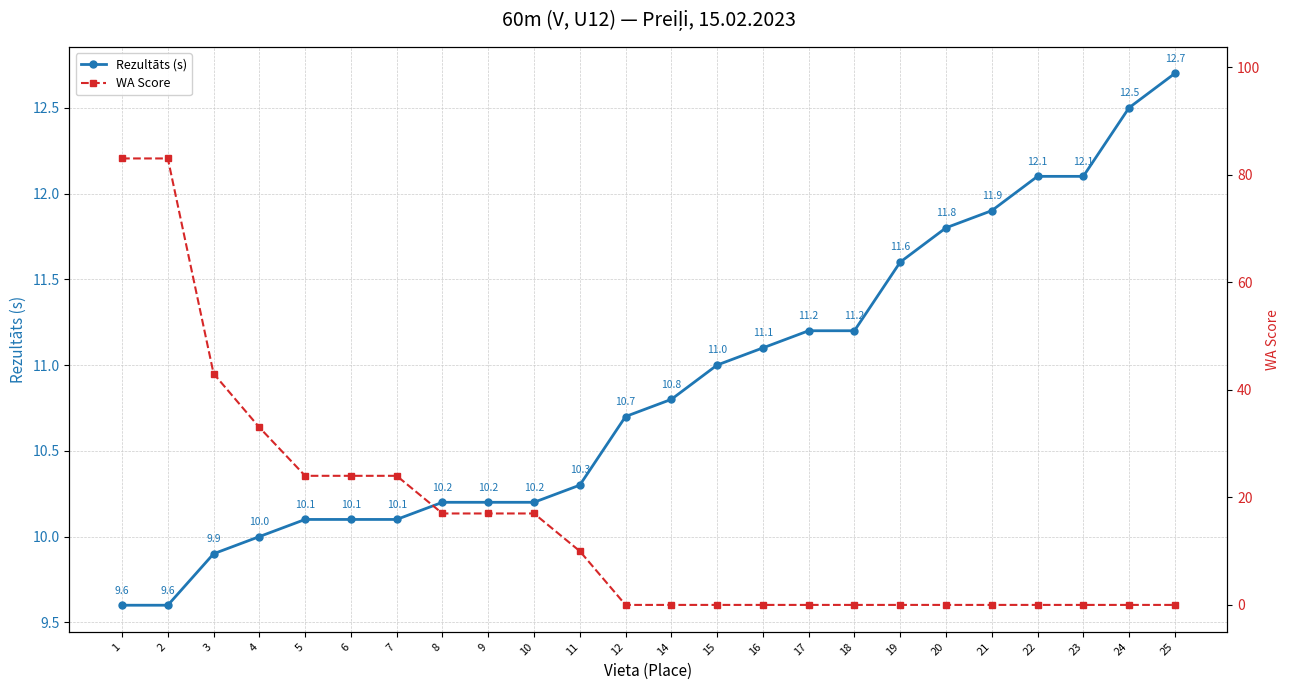

Which category has the highest value across all series?

1